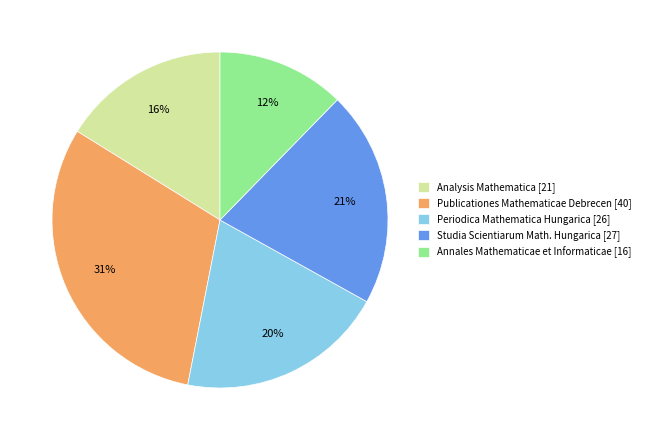

Is Studia Scientiarum Math. Hungarica [27] the majority of the pie?

No